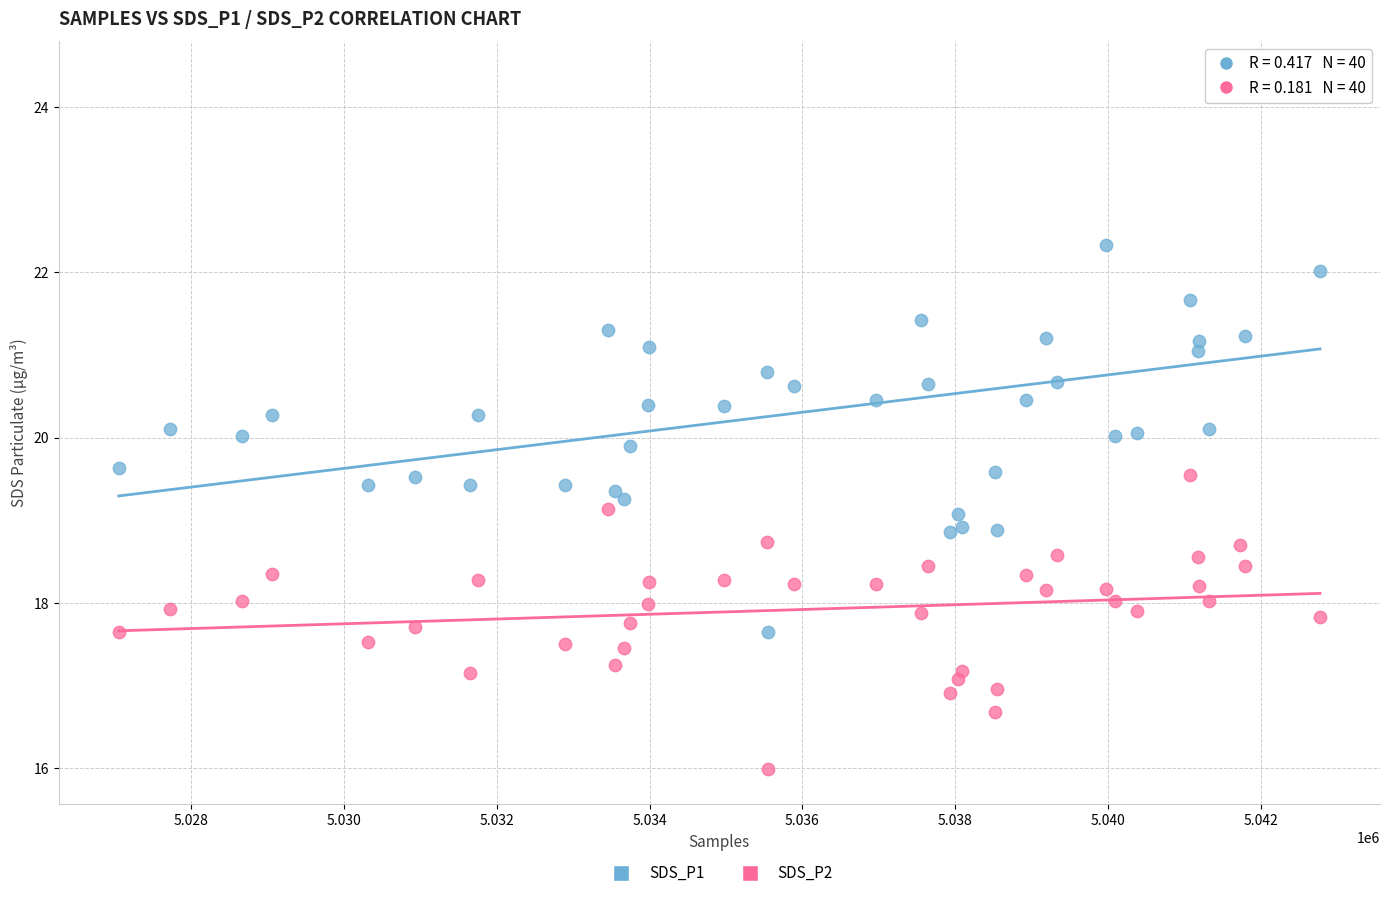

What is the X range (max minus min) for the scatter plot?

15722.0